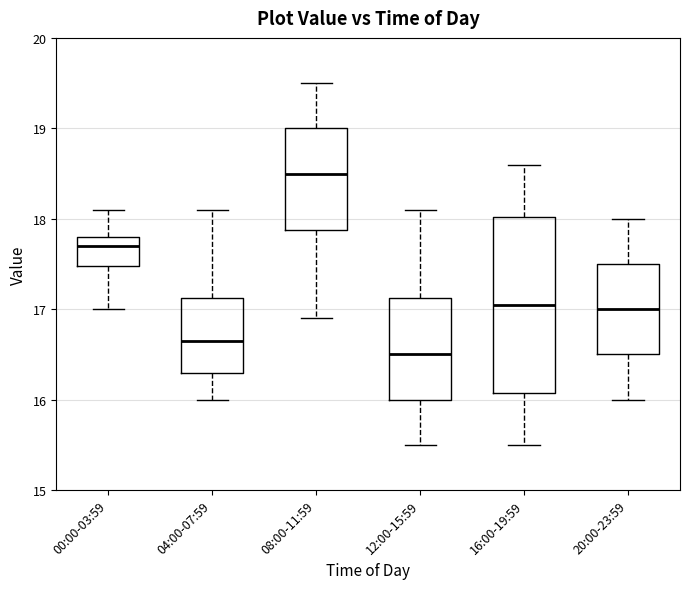

Comparing the boxes themselves (not the whiskers), which one is the tallest?

16:00-19:59